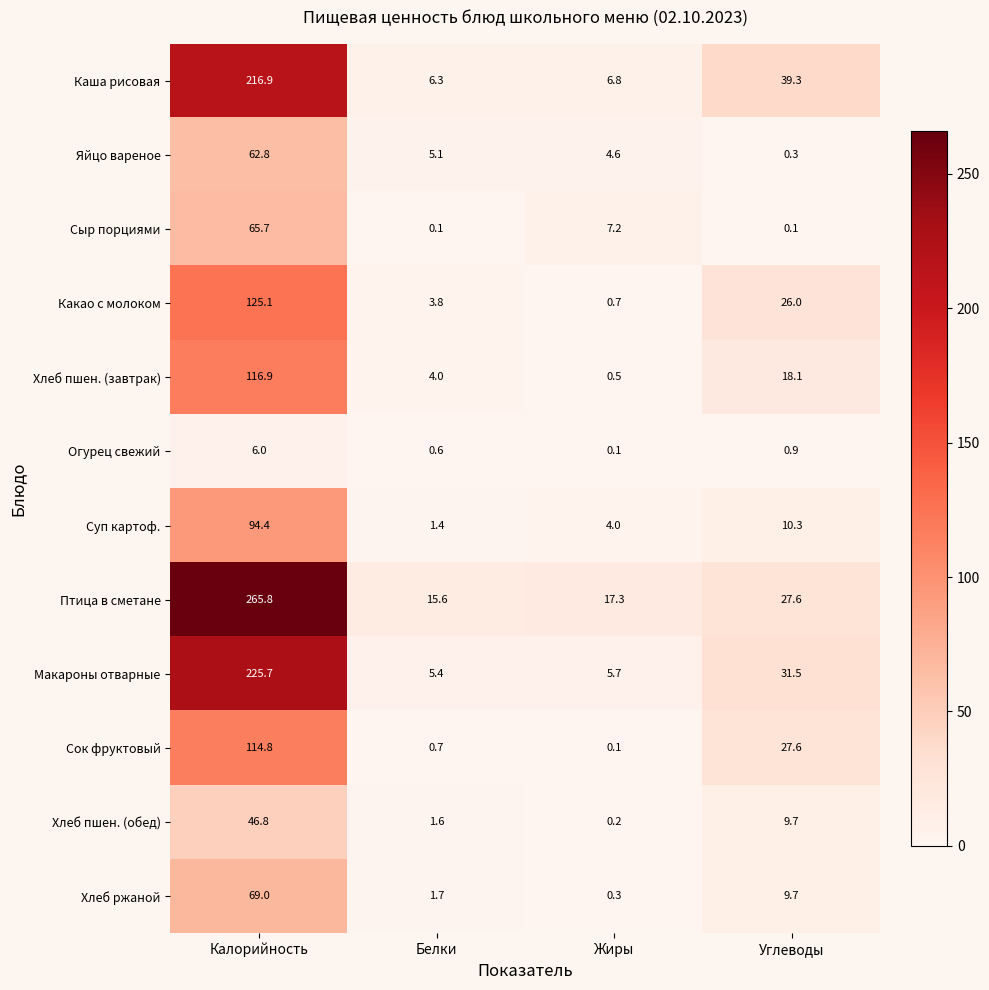

What is the sum of all Каша рисовая values?

269.3